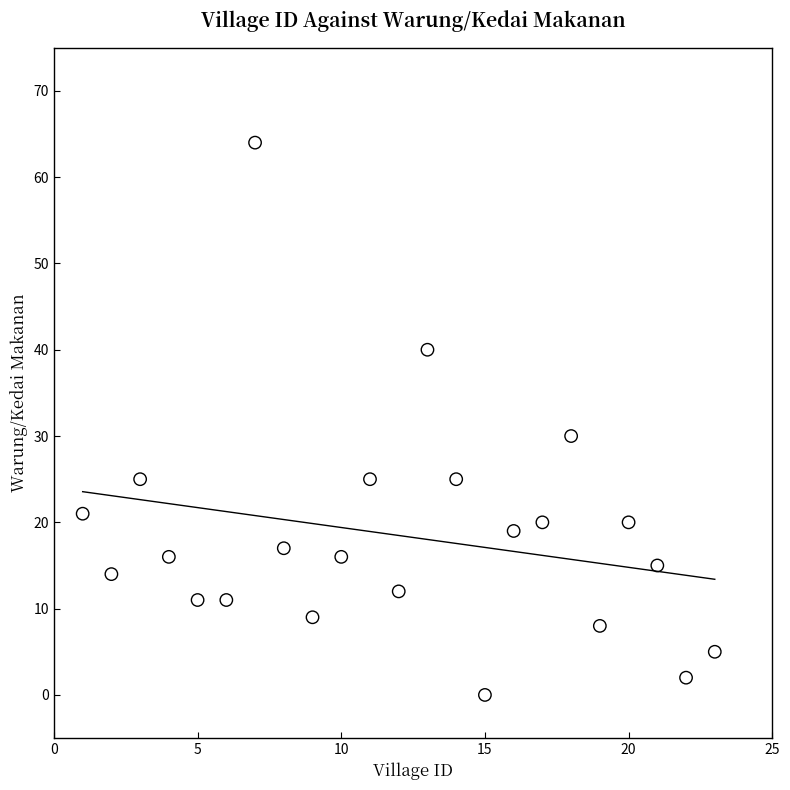

What Y value in the scatter plot is closest to 32?

30